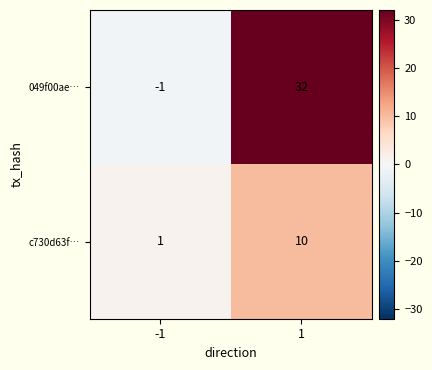

Reading left to right, extract all data points from this chart.

049f00ae…: -1=-1	1=32
c730d63f…: -1=1	1=10